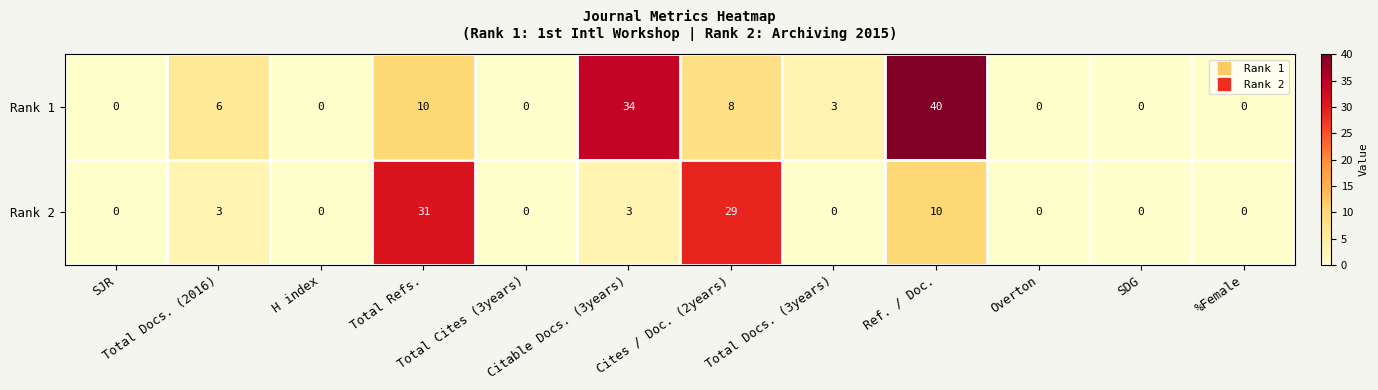

Which series has the largest range (max minus min)?

Rank 1